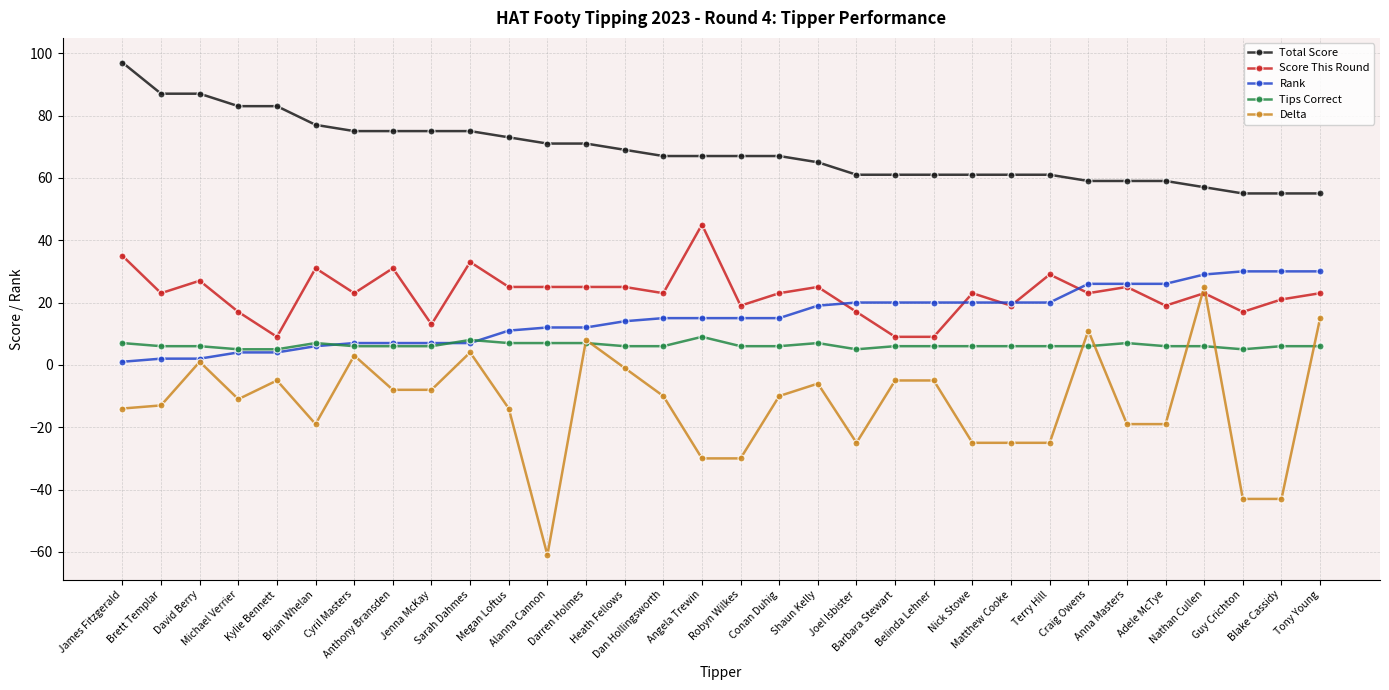

At which category does Score This Round reach its first local peak?

David Berry